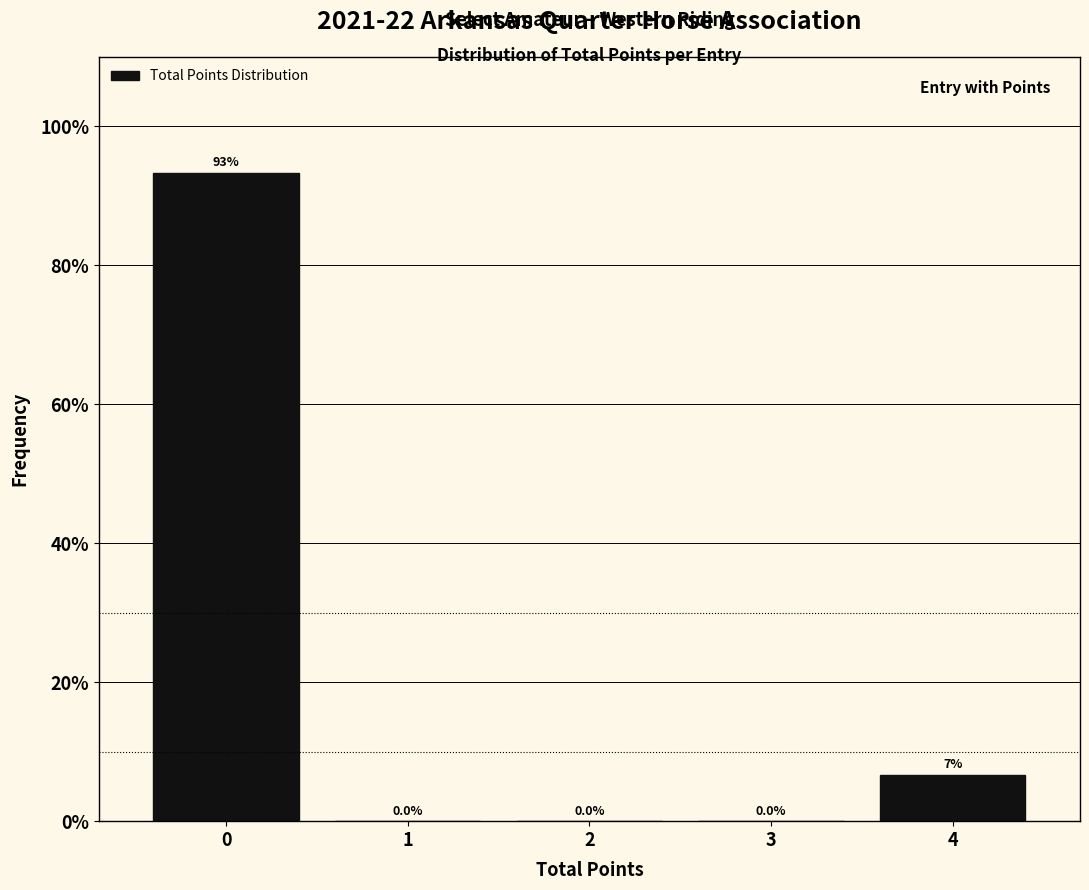

Reading left to right, extract all data points from this chart.

0=93.3	1=0.0	2=0.0	3=0.0	4=6.7